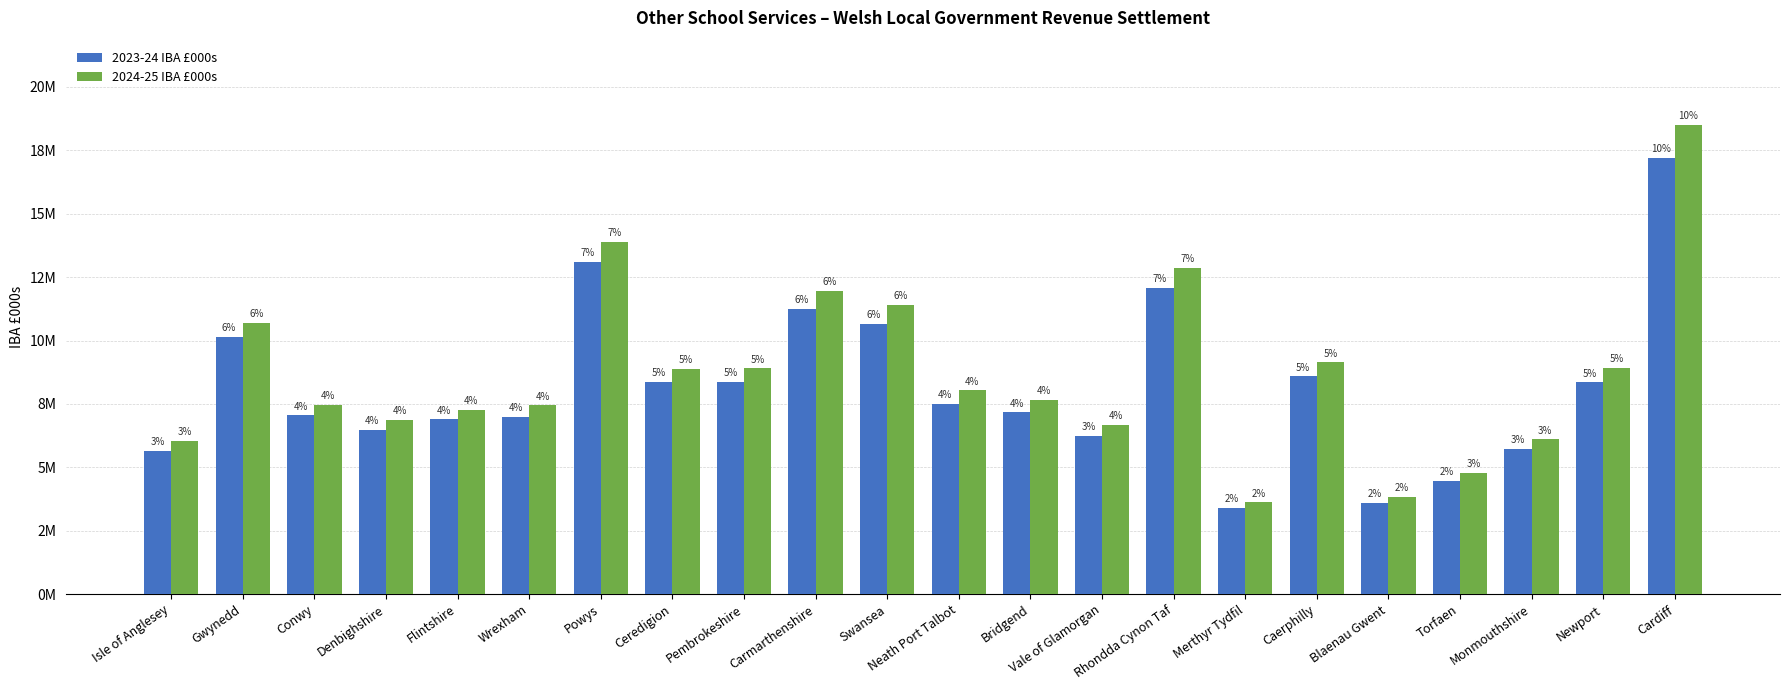

At which label does 2023-24 IBA £000s reach its minimum?

Merthyr Tydfil